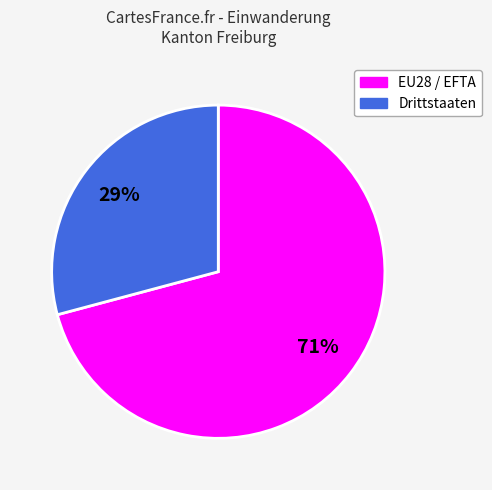

Between Drittstaaten and EU28 / EFTA, which is larger?

EU28 / EFTA